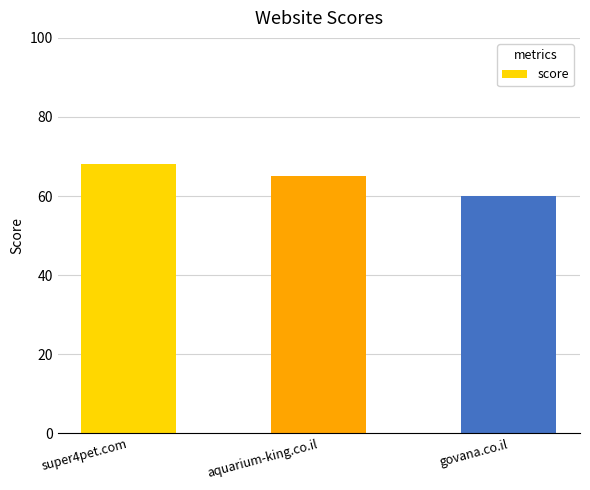

Rank the categories by value from lowest to highest.

govana.co.il, aquarium-king.co.il, super4pet.com